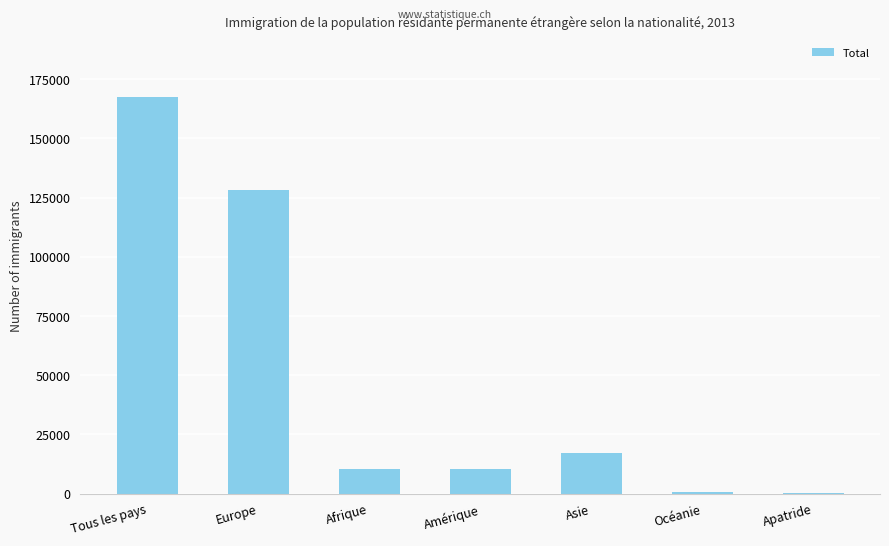

What is the ratio of the value at Afrique to the value at Amérique?

1.0